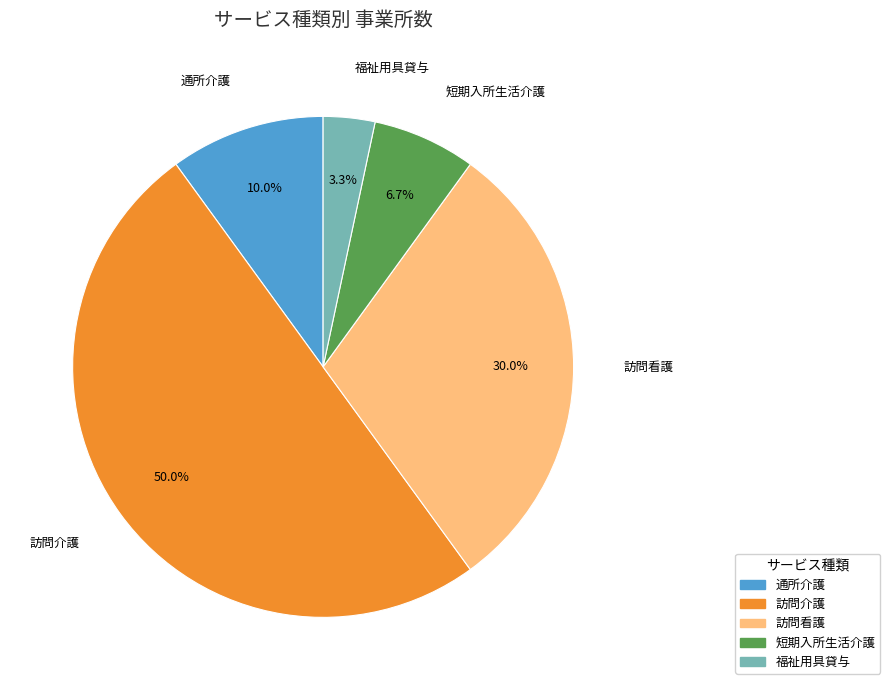

How many segments does this pie chart have?

5